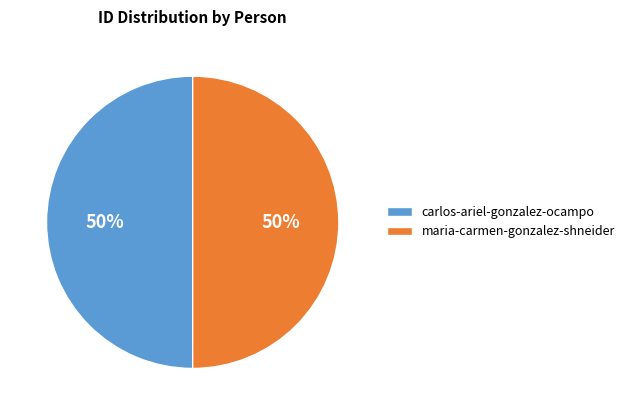

What percentage is the carlos-ariel-gonzalez-ocampo slice, to the nearest percent?

50%